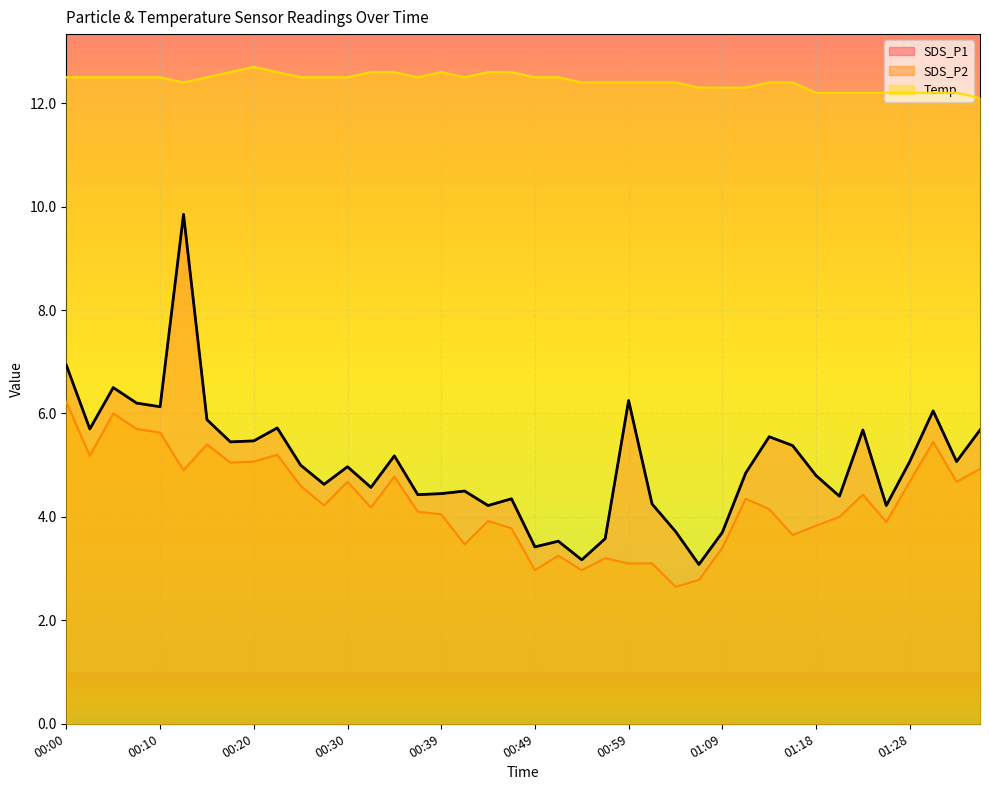

Between 00:25 and 00:15, which is larger?

00:15